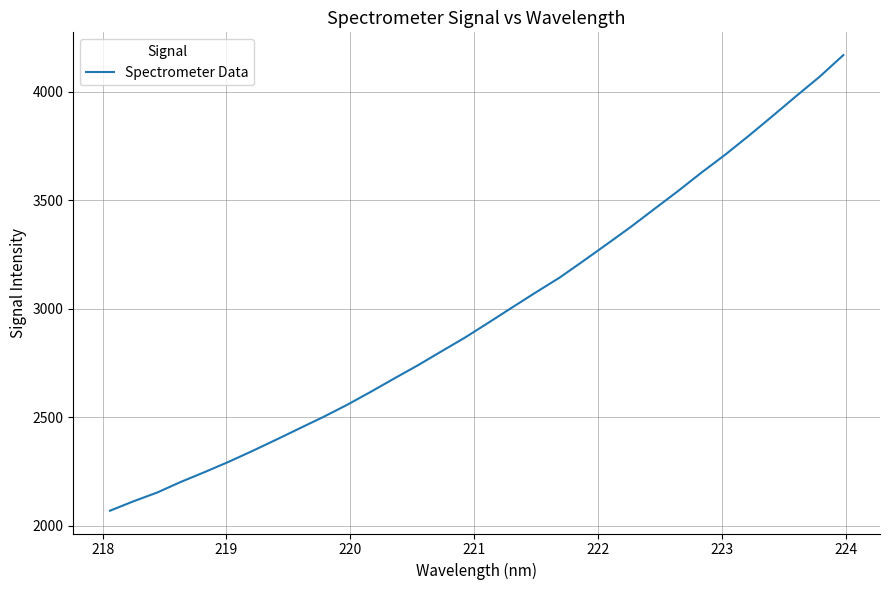

What is the greatest value displayed?

4169.1